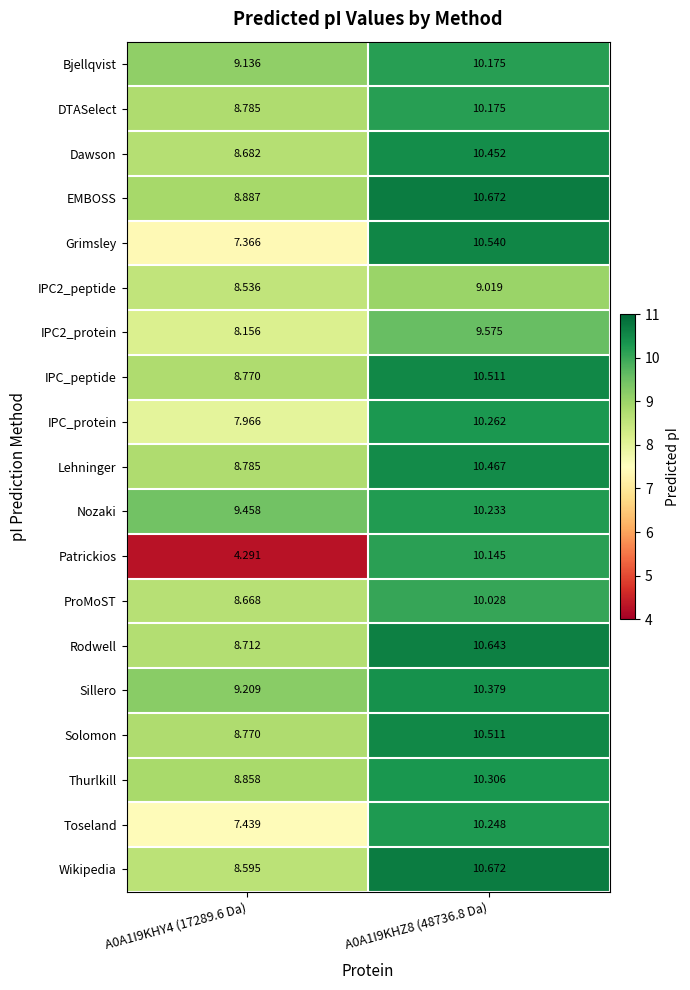

Which series changed the most between A0A1I9KHY4 (17289.6 Da) and A0A1I9KHZ8 (48736.8 Da)?

Patrickios